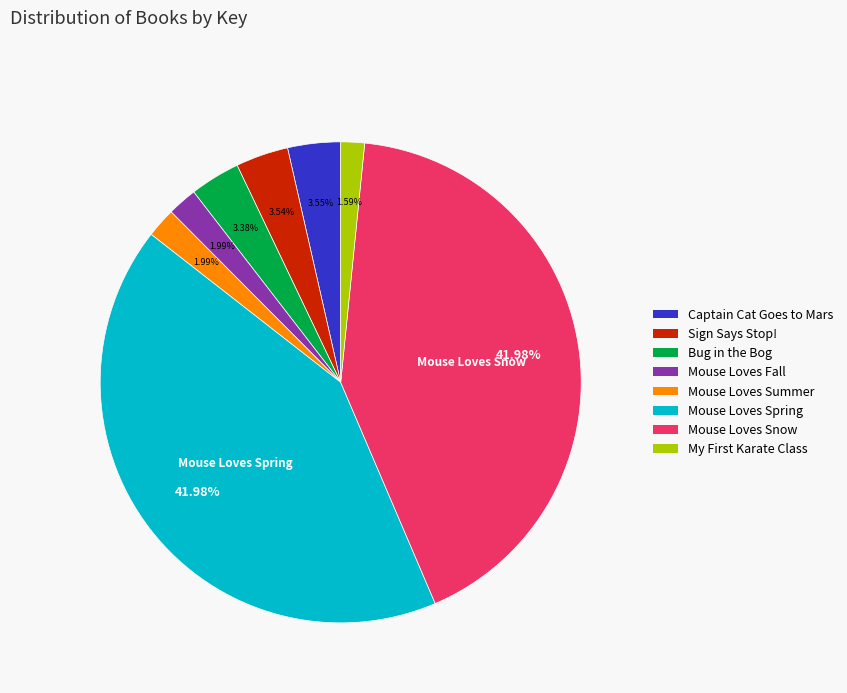

To the nearest percent, what percentage of the pie is Mouse Loves Spring?

42%